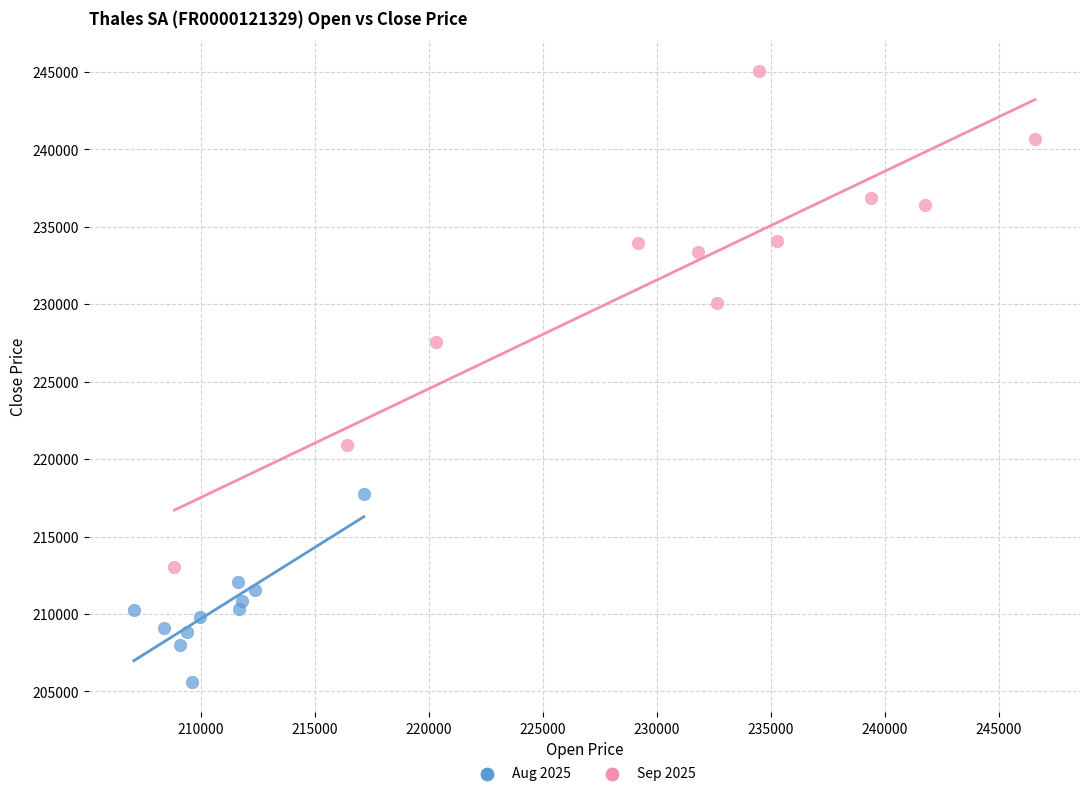

Which series contains the highest Y value?

Sep 2025